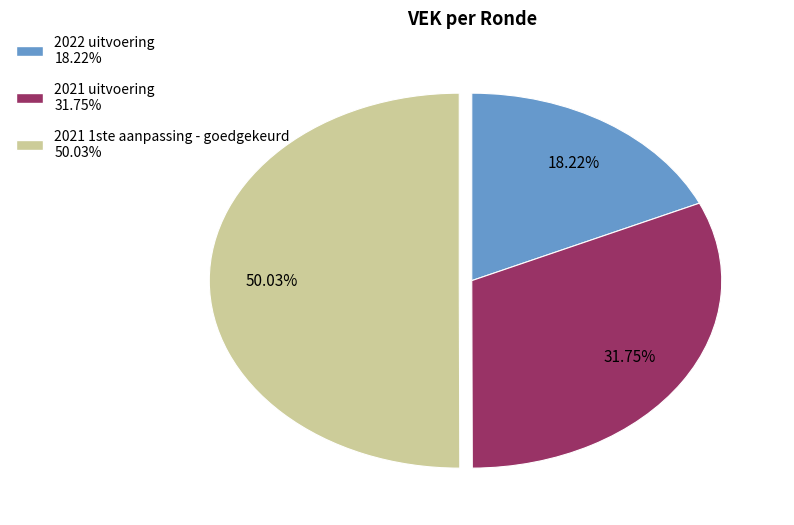

Is 2021 uitvoering the majority of the pie?

No